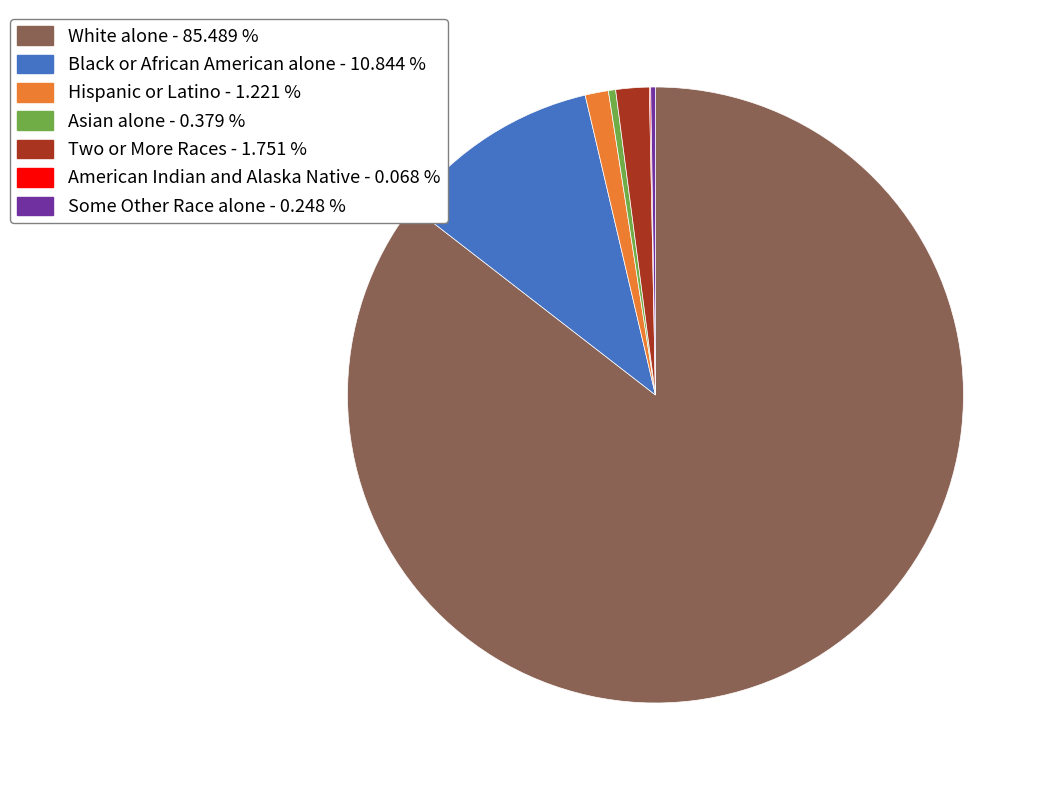

Which category has the biggest portion of the pie?

White alone